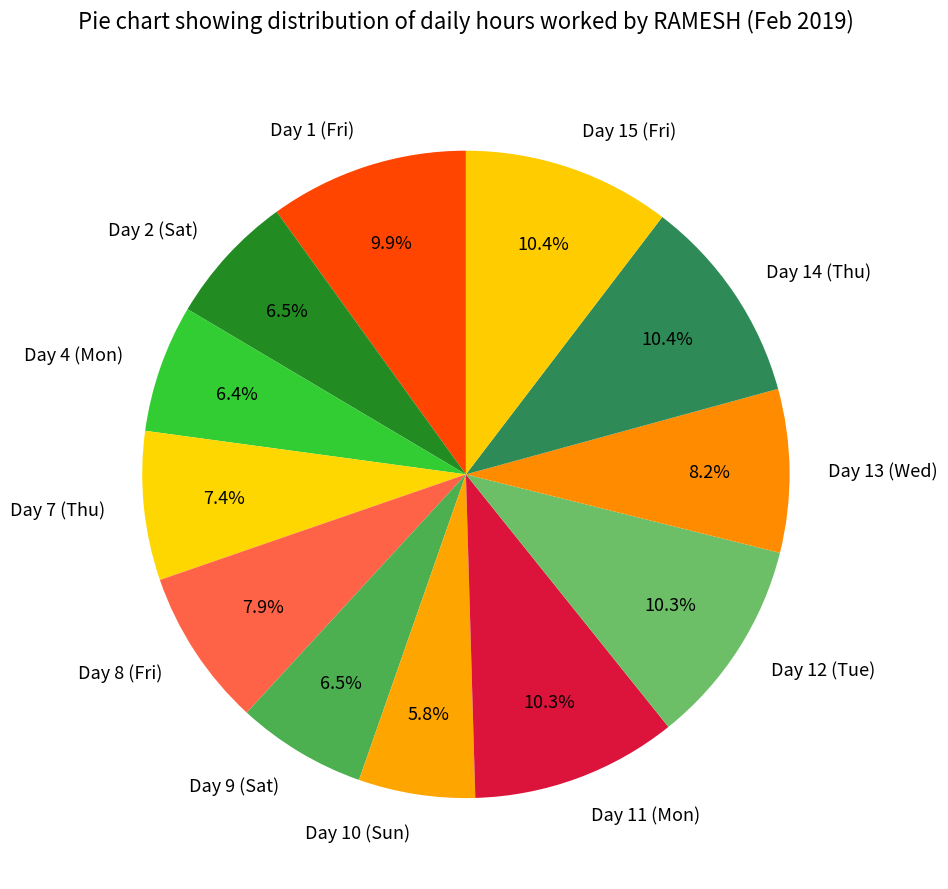

What is the ratio of the value at Day 13 (Wed) to the value at Day 8 (Fri)?

1.0